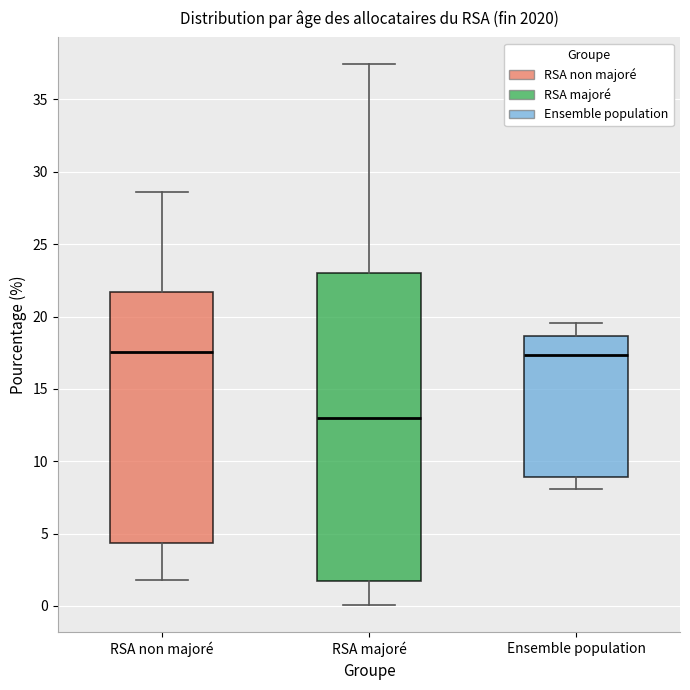

Reading left to right, transcribe this box plot: for each box, give where its median line is, the range the box spans, and where its two whiskers end, as read against the y-axis. The values are not printed on the chart, so give them approximately, as read against the axis.

RSA non majoré: median 17.5, box 4.5 to 21.5, whiskers 2.0 to 28.5
RSA majoré: median 13.0, box 1.5 to 23.0, whiskers 0.0 to 37.5
Ensemble population: median 17.5, box 9.0 to 18.5, whiskers 8.0 to 19.5